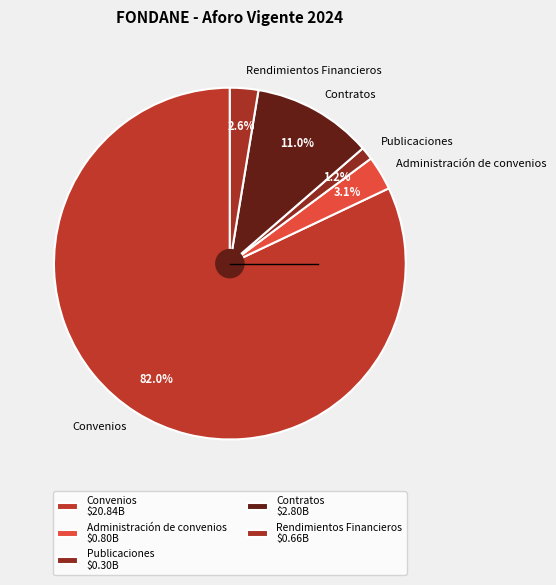

Which slice represents more than half of the pie?

Convenios